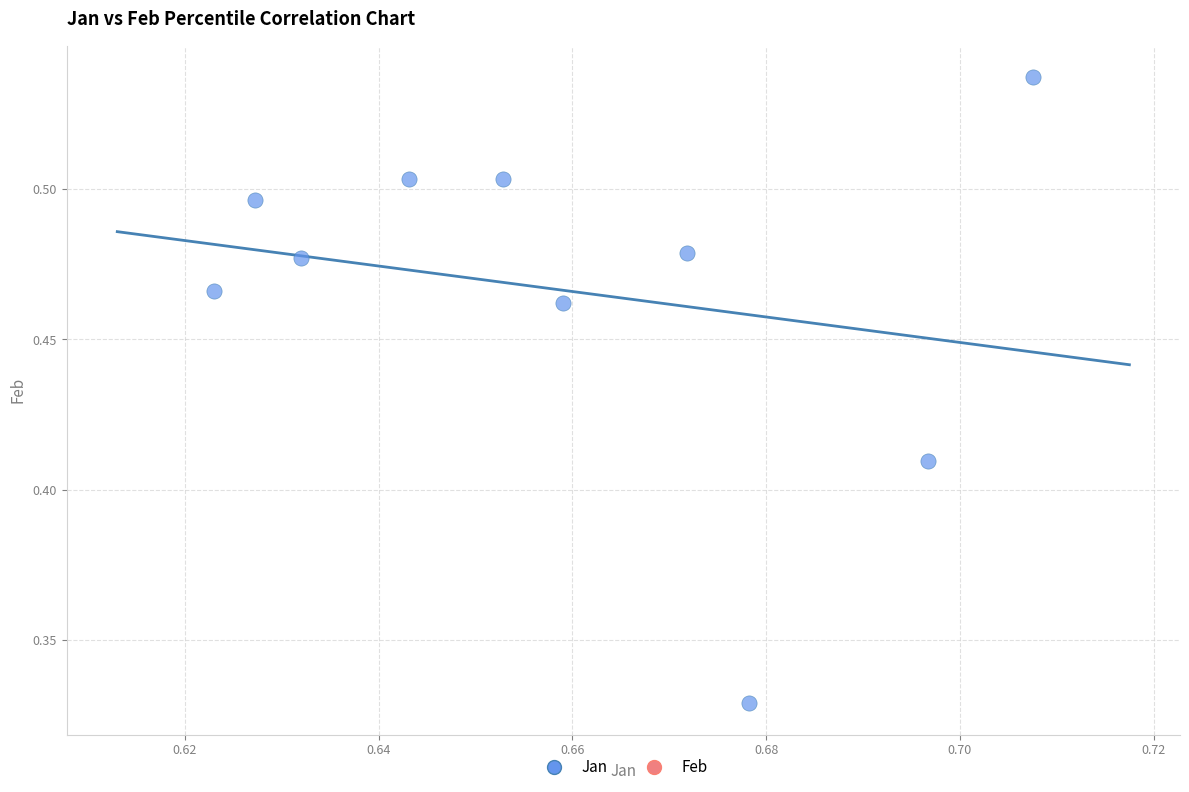

What is the average X value?

0.7